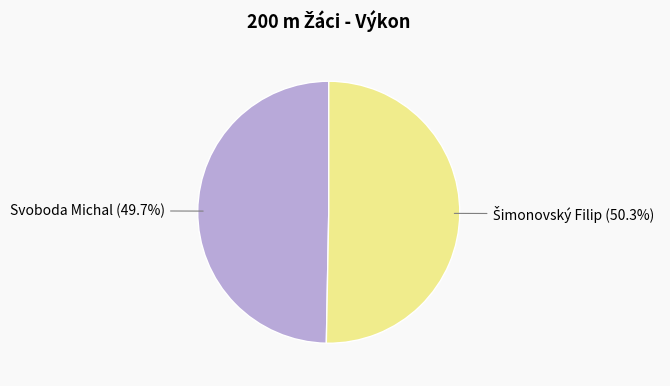

Is there any slice that represents more than half of the pie?

Yes